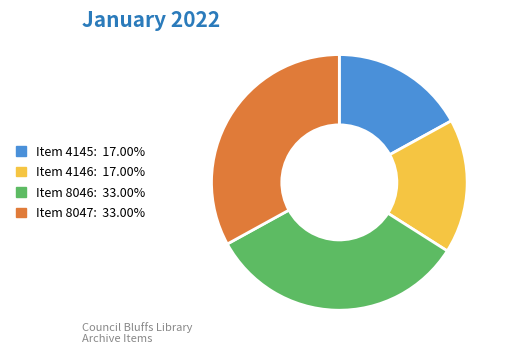

Does Item 8047 account for over 50% of the chart?

No